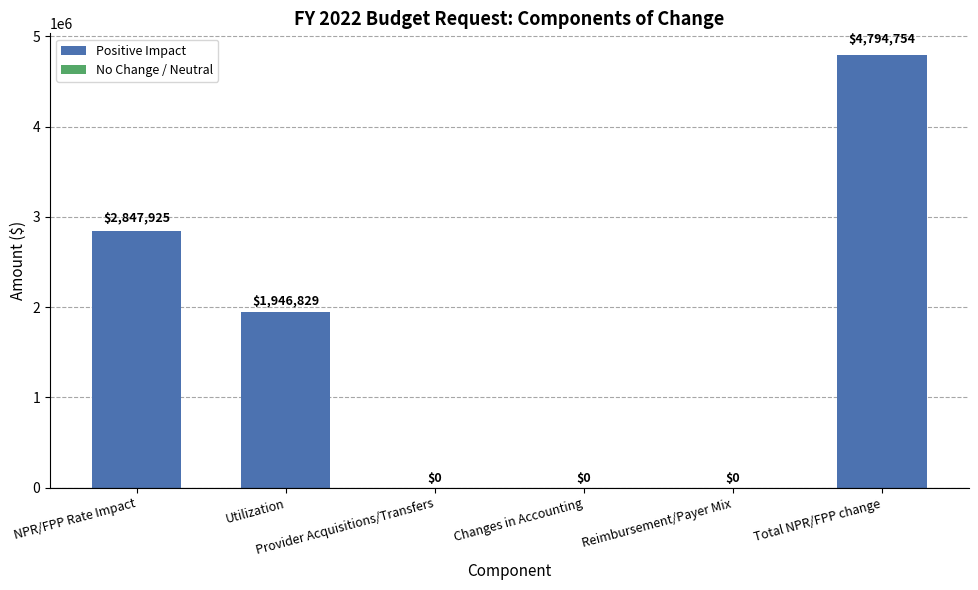

How many values are between 0 and 2847925?

5